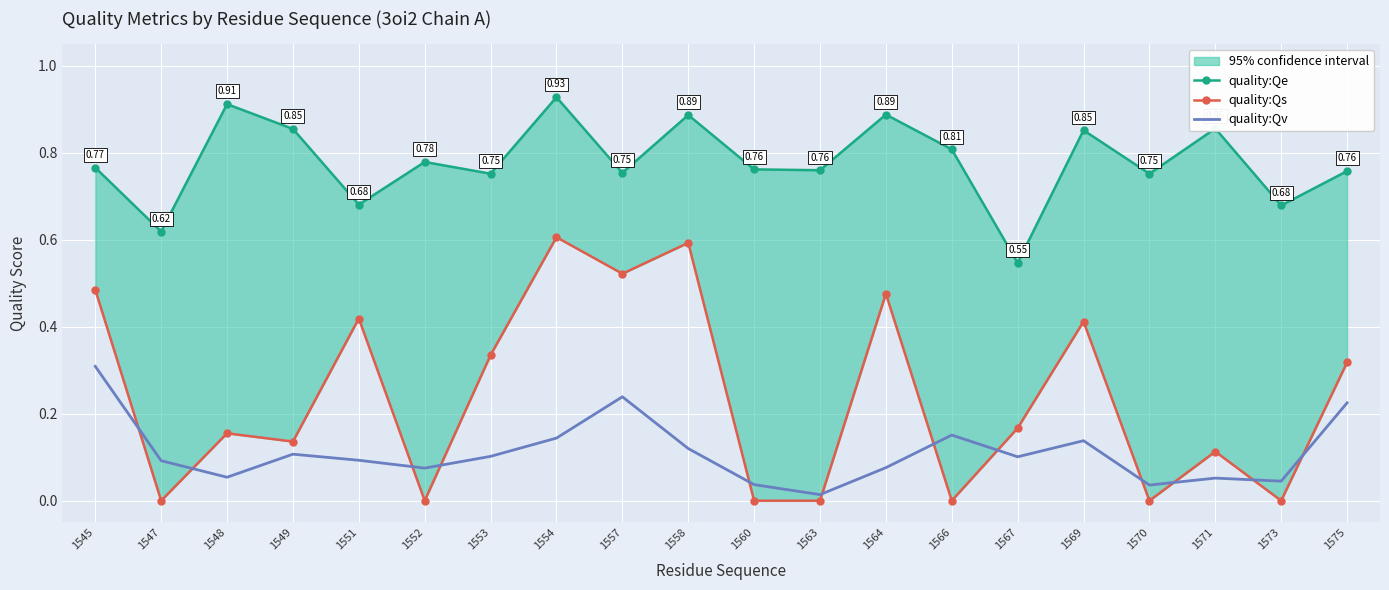

Which series has the largest total across all categories?

quality:Qe